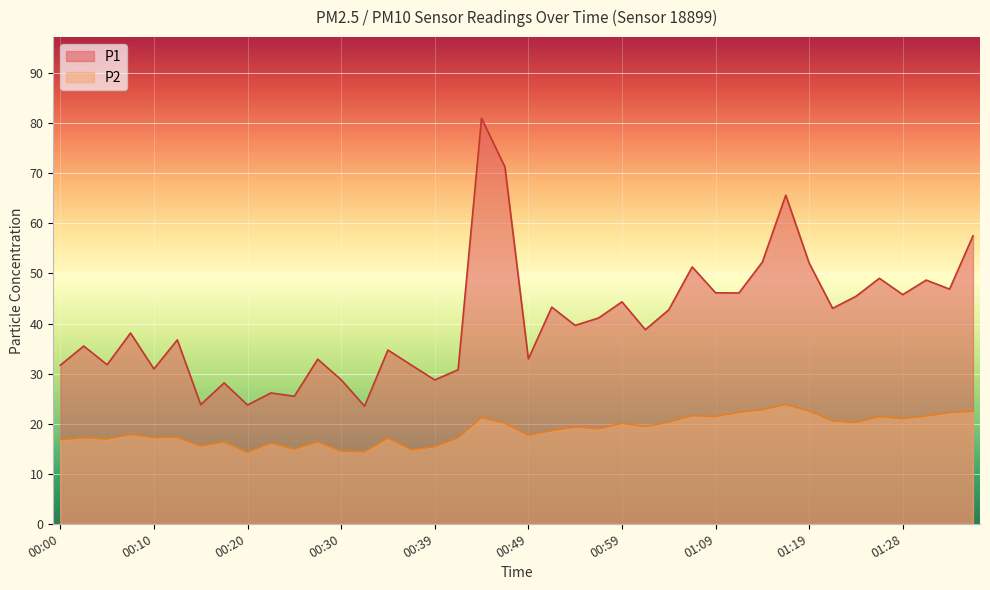

Where does the P1 series first go above 39?

00:44